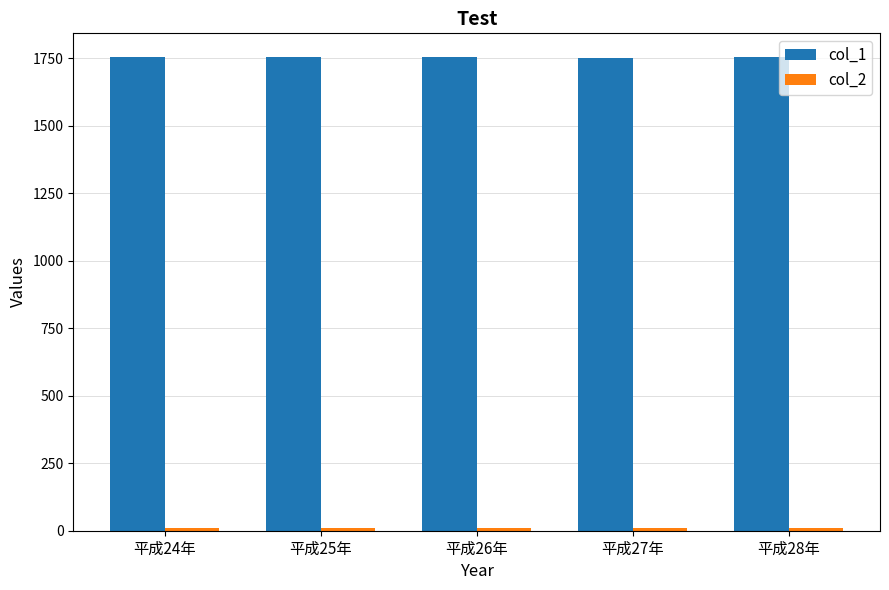

At how many categories does at least one series exceed 232?

5